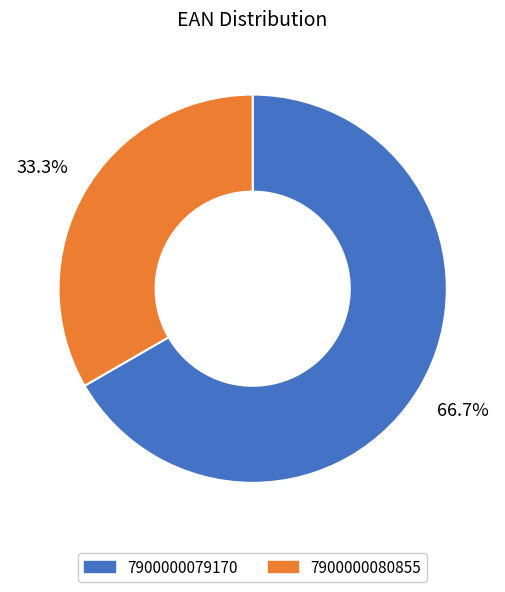

What is the ratio of the value at 7900000079170 to the value at 7900000080855?

2.0